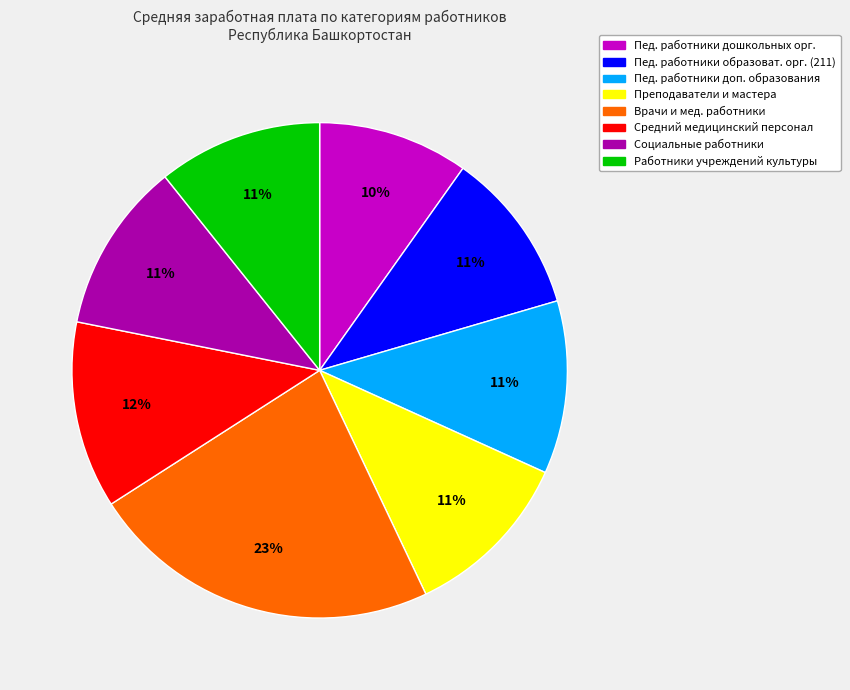

Does any single category account for the majority?

No